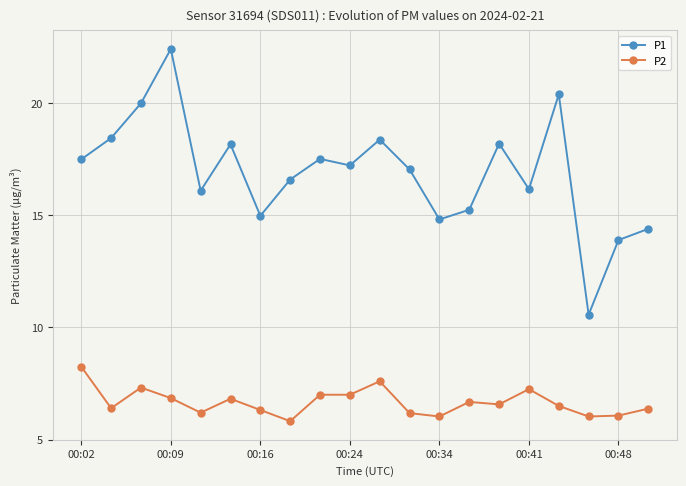

What is the difference between the second highest and second lowest values in the P2 series?

1.6